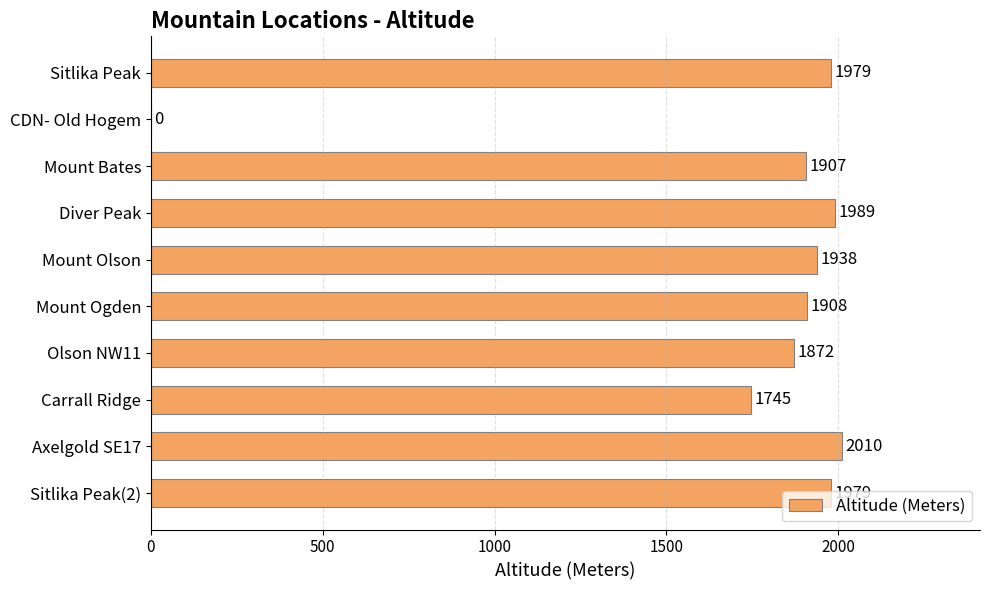

Where is the data nearest to the value 1005?

Carrall Ridge